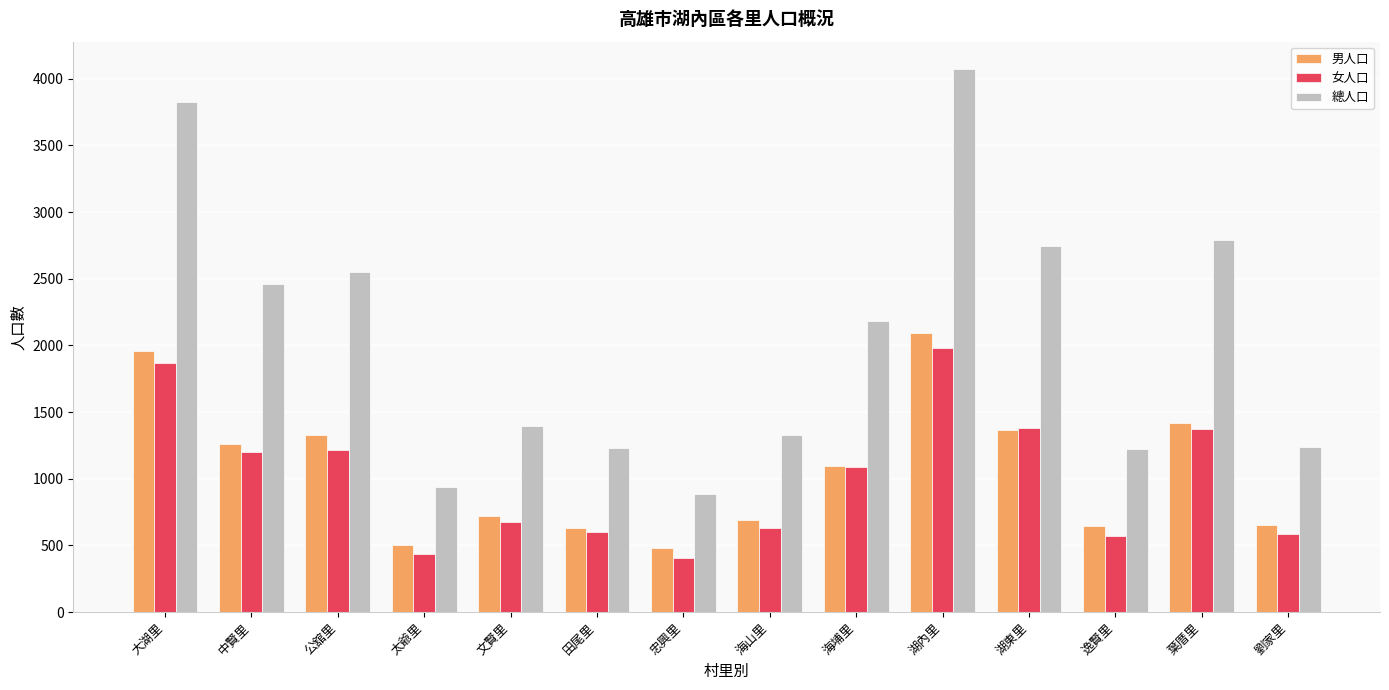

Is the value of 總人口 at 湖東里 greater than the value of 女人口 at 葉厝里?

Yes